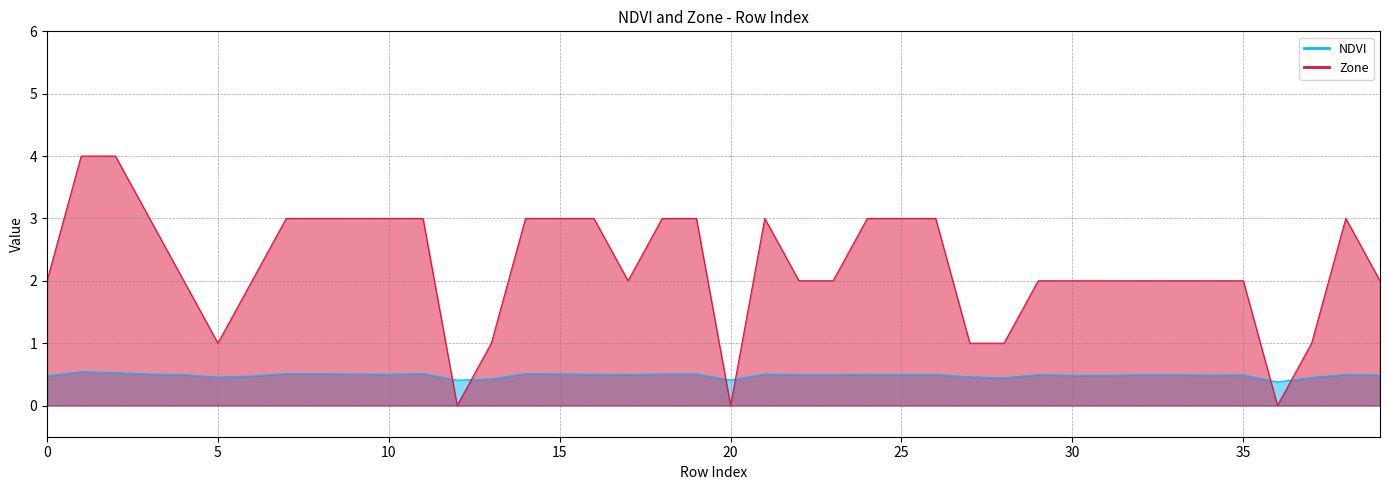

At how many categories does at least one series exceed 3?

2